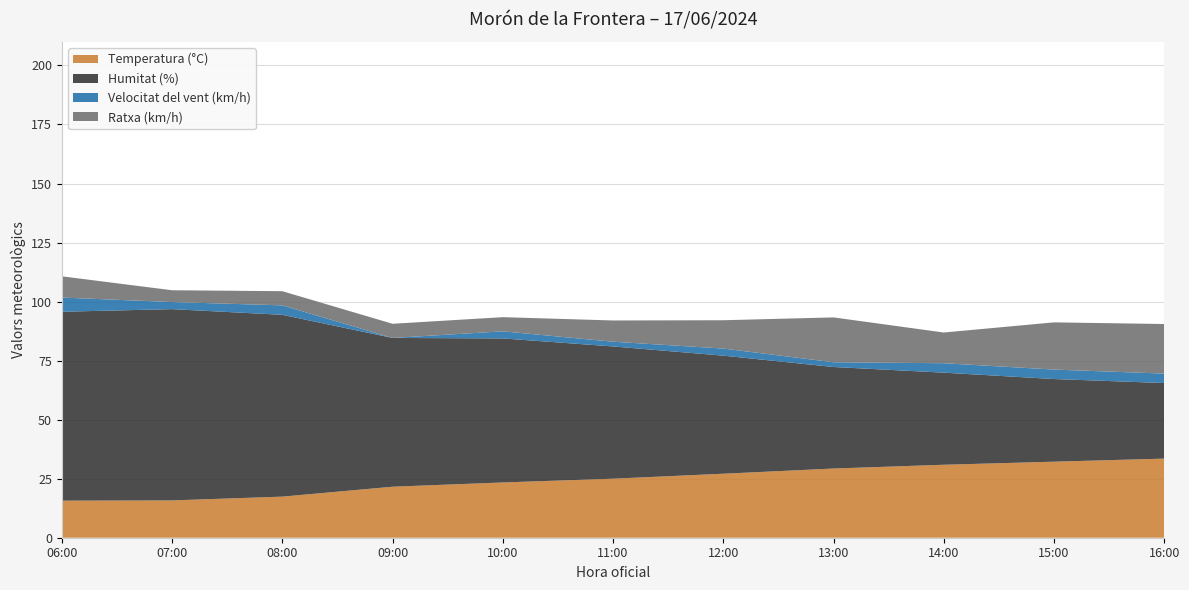

Reading right to left, transcribe all the data shown in this chart.

Temperatura (°C): 16:00=33.5	15:00=32.2	14:00=30.9	13:00=29.3	12:00=27.1	11:00=25.0	10:00=23.4	09:00=21.6	08:00=17.4	07:00=15.8	06:00=15.7
Humitat (%): 16:00=32.0	15:00=35.0	14:00=39.0	13:00=43.0	12:00=50.0	11:00=56.0	10:00=61.0	09:00=63.0	08:00=77.0	07:00=81.0	06:00=80.0
Velocitat del vent (km/h): 16:00=4.0	15:00=4.0	14:00=4.0	13:00=2.0	12:00=3.0	11:00=2.0	10:00=3.0	09:00=0.0	08:00=4.0	07:00=3.0	06:00=6.0
Ratxa (km/h): 16:00=21.0	15:00=20.0	14:00=13.0	13:00=19.0	12:00=12.0	11:00=9.0	10:00=6.0	09:00=6.0	08:00=6.0	07:00=5.0	06:00=9.0